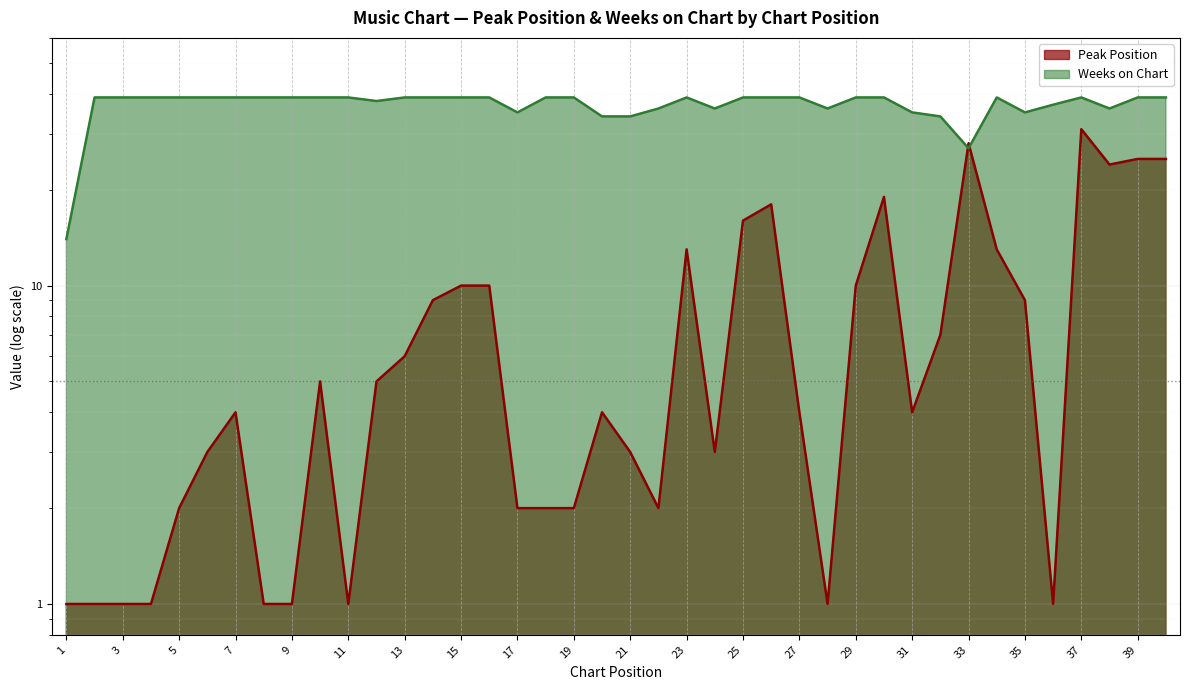

What is the sum of all Peak Position values?

327